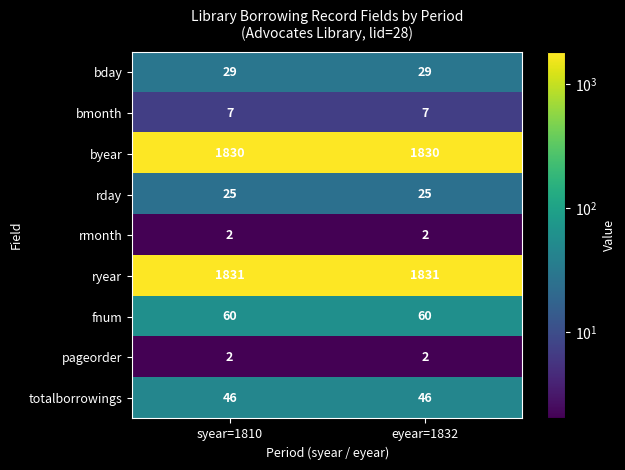

Read the rday value at syear=1810.

25